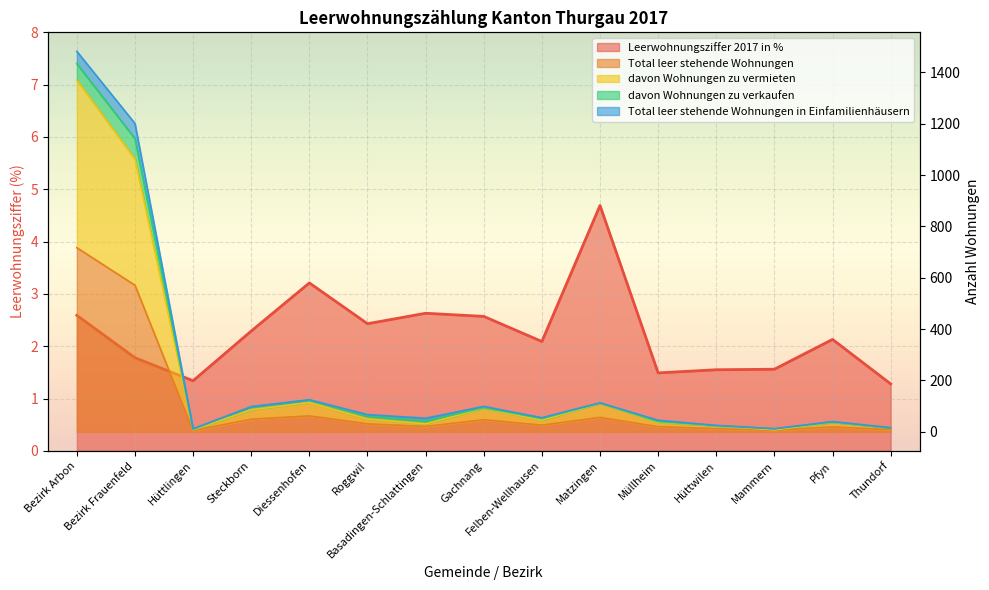

True or false: davon Wohnungen zu vermieten and Total leer stehende Wohnungen cross at least once.

False